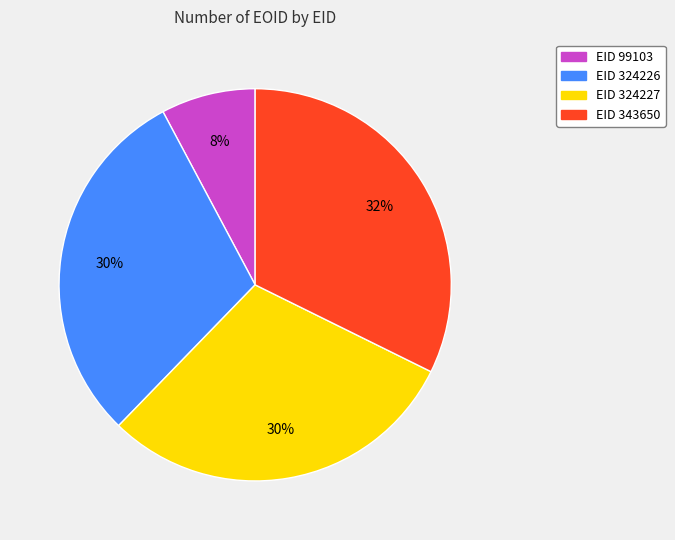

Which slice is the largest?

EID 343650